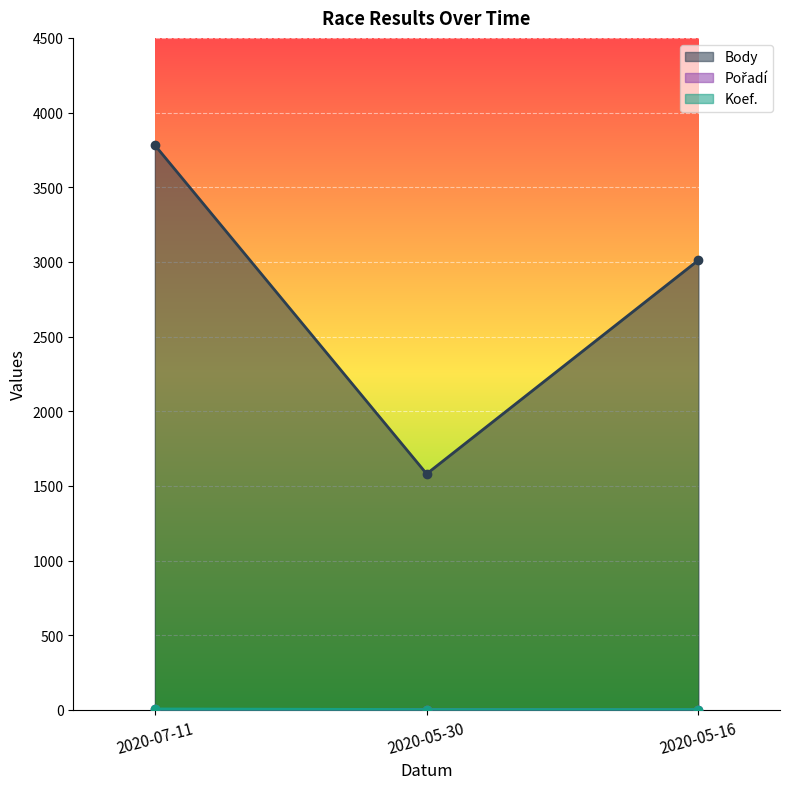

At which label does Body first exceed 3012?

2020-07-11